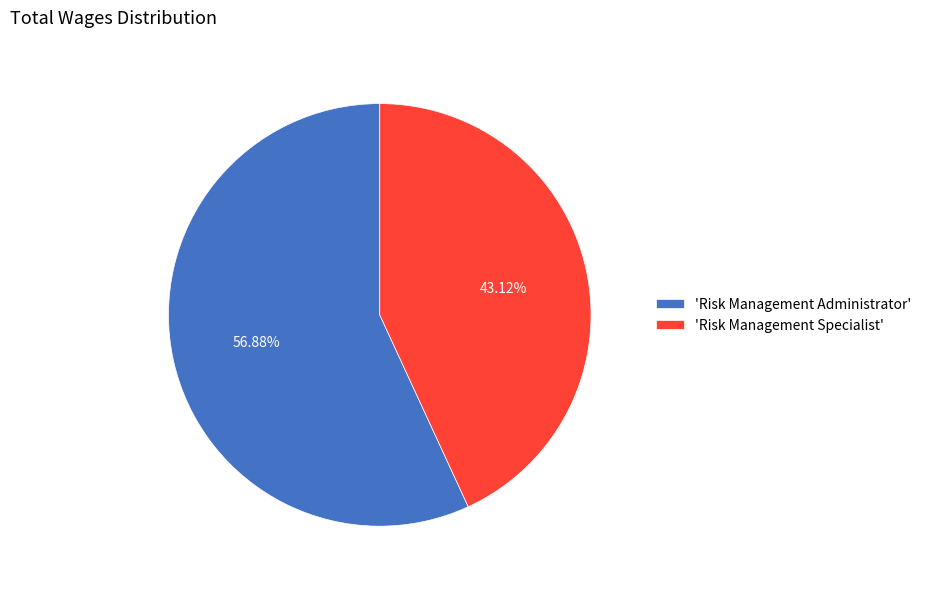

Do 'Risk Management Administrator' and 'Risk Management Specialist' together represent more than half of the pie?

Yes